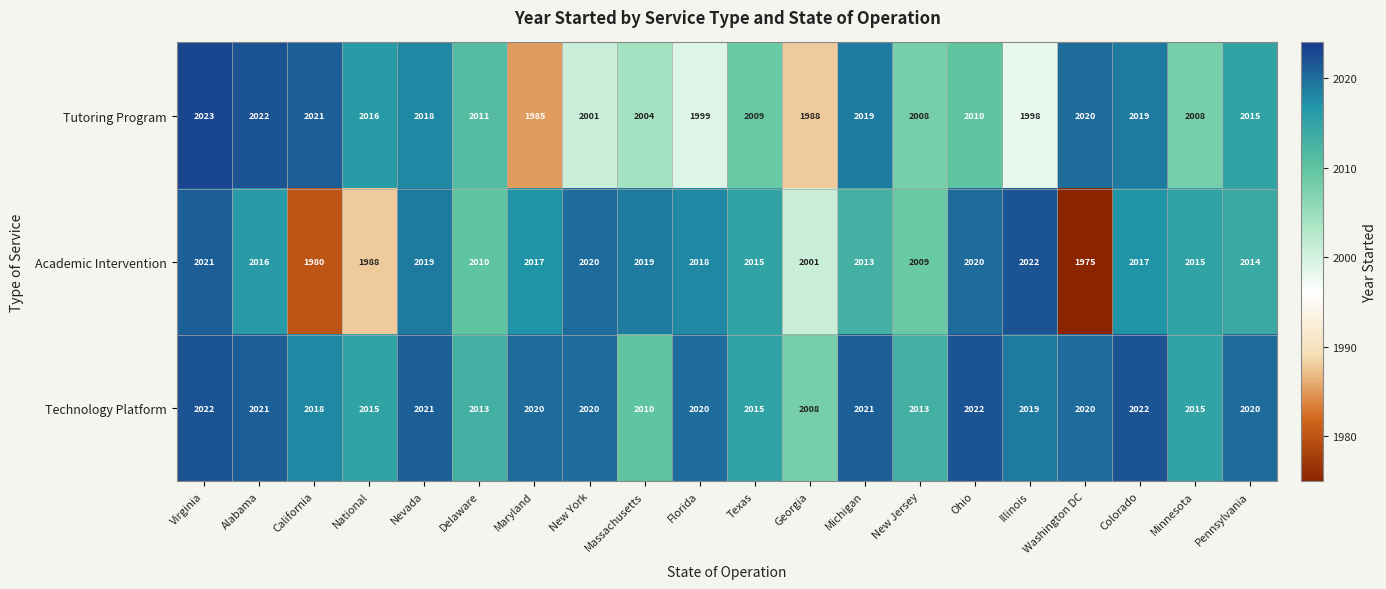

Where does the Technology Platform series first go above 2020?

Virginia